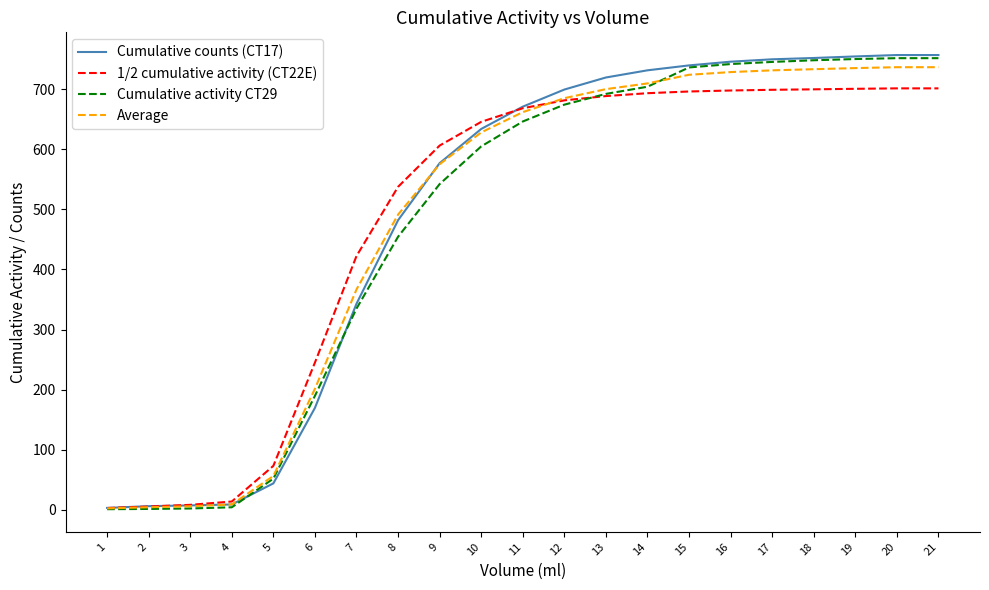

What is the difference between the highest and lowest values at 18?

52.2